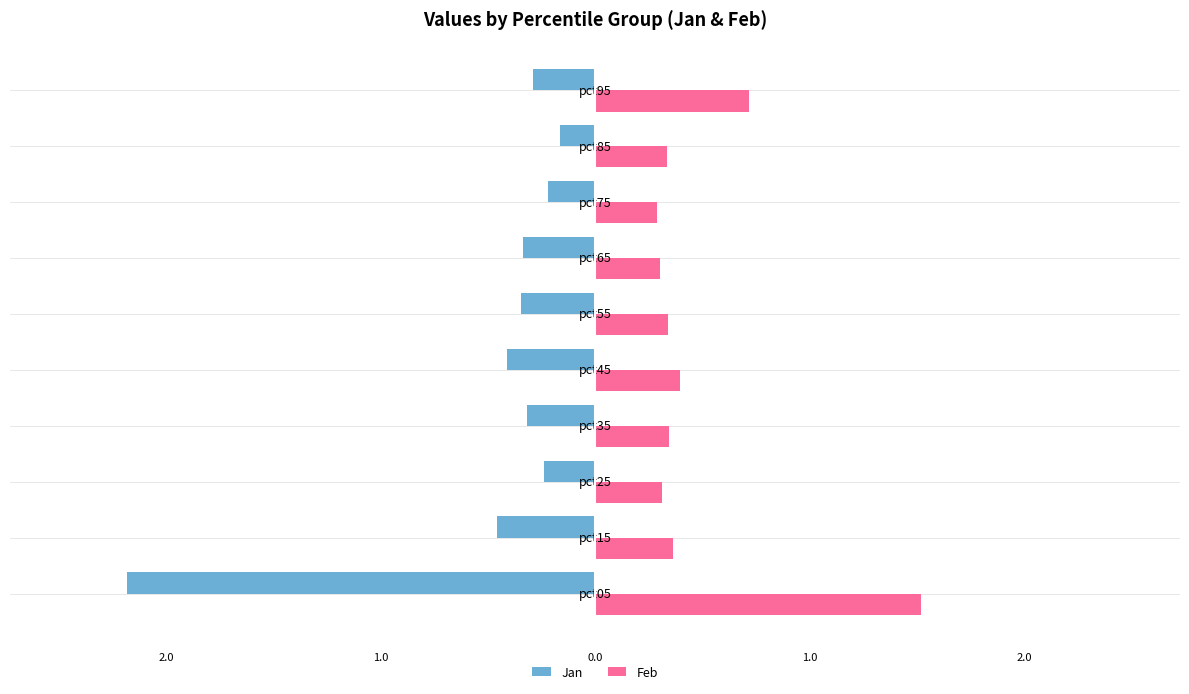

What are all the series names shown in the legend?

Jan, Feb